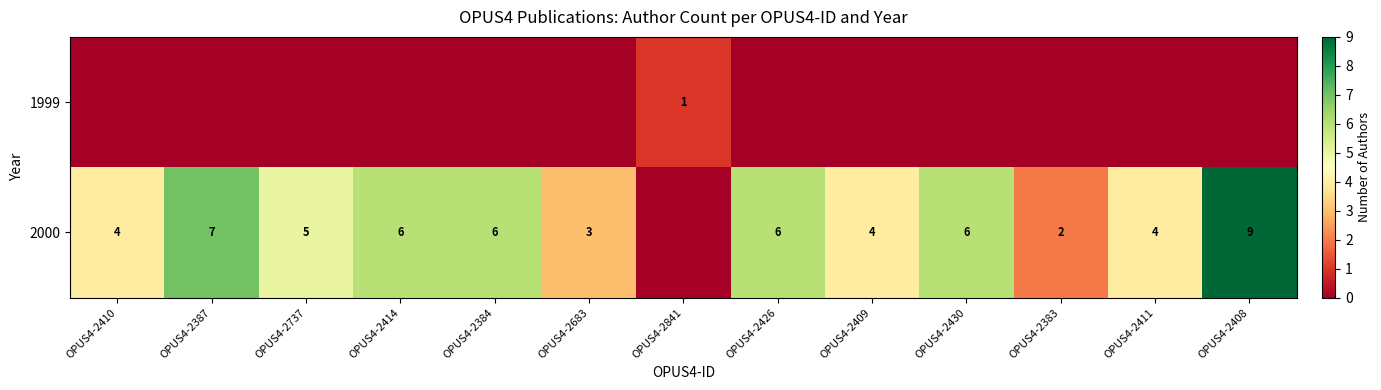

The value of 2000 at OPUS4-2426 is 6. True or false?

True